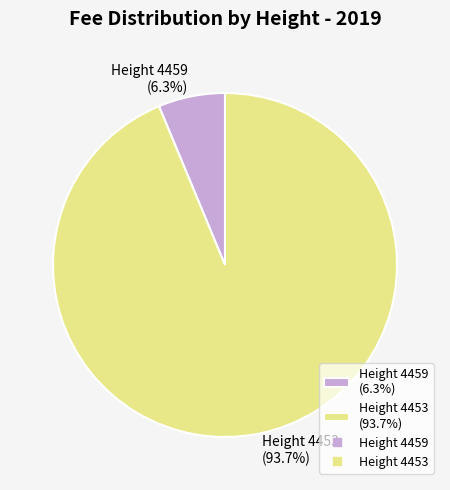

Does any single category account for the majority?

Yes